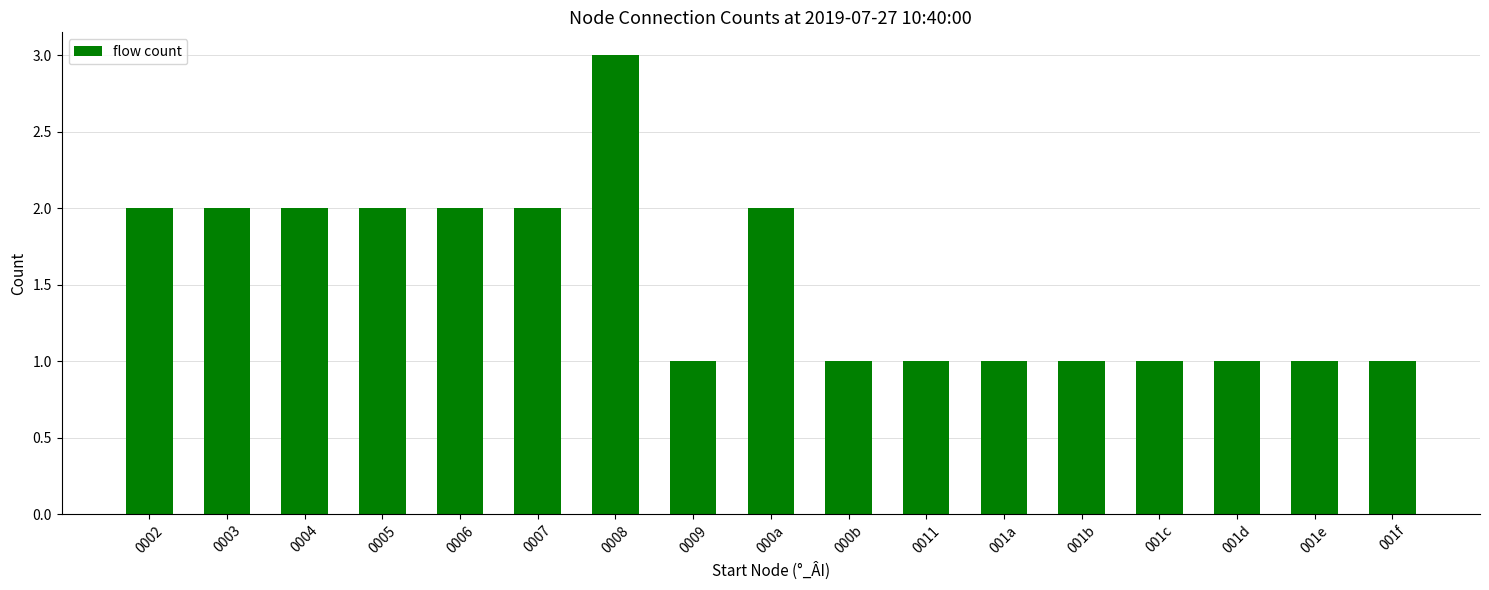

What is the difference between the maximum and minimum values?

2